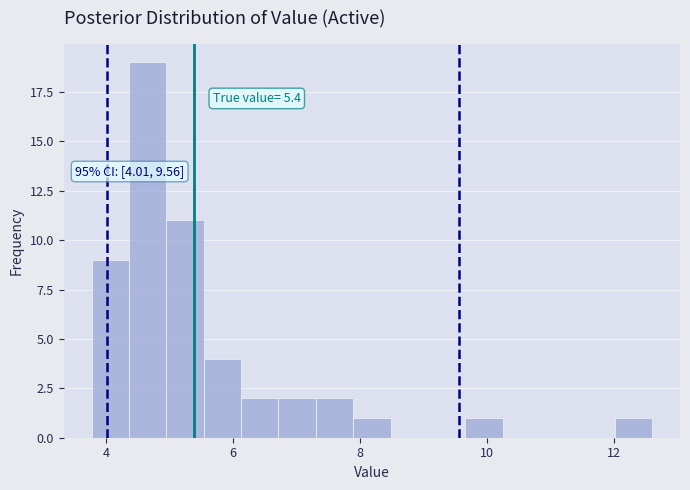

Around what value on the x-axis is the tallest bar? Give the approximate position of its centre, as read against the axis.

4.6